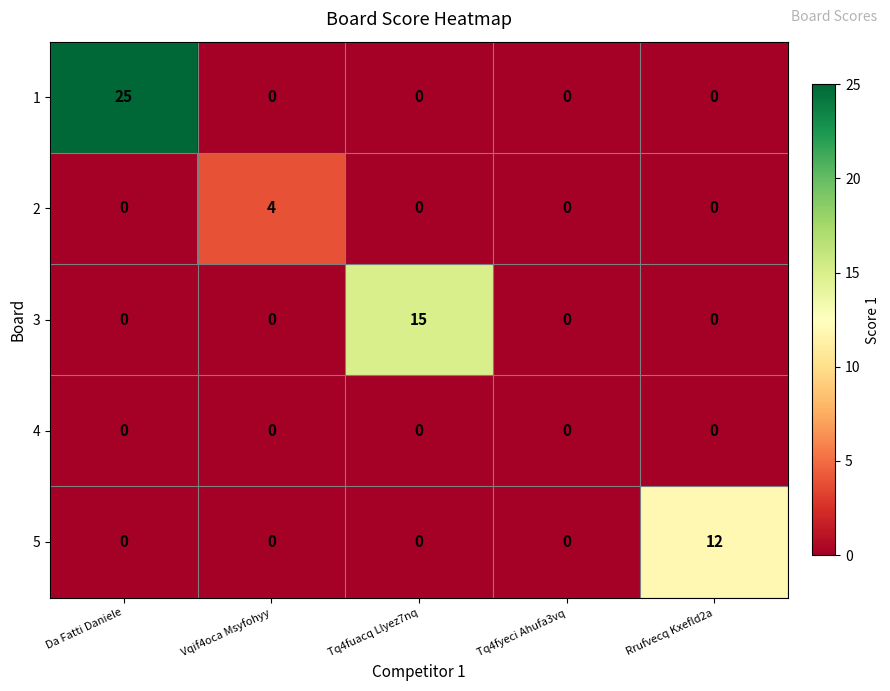

What is the maximum value shown in the chart?

25